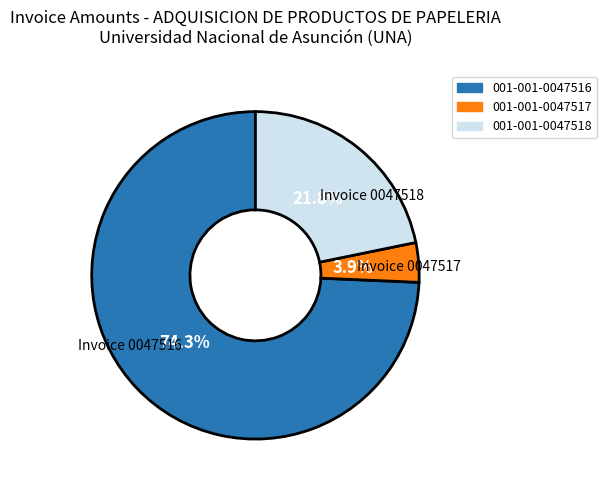

To the nearest percent, what is the difference between the largest and smallest slice percentages?

70%